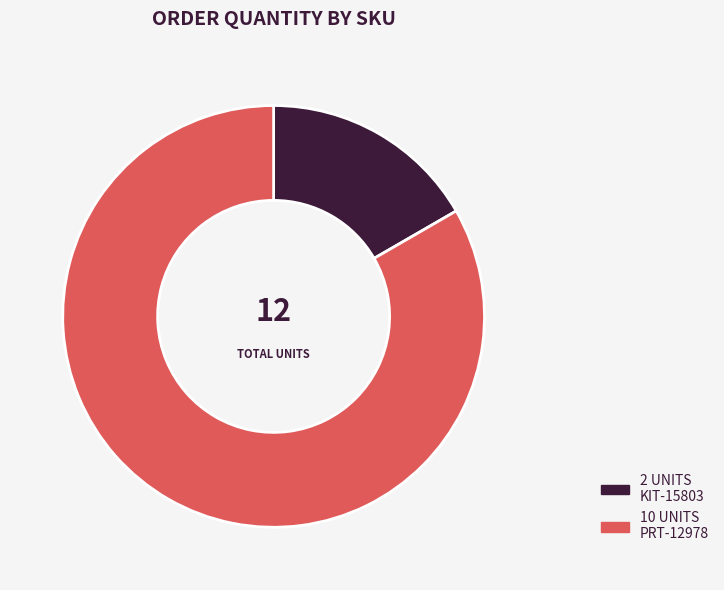

Is there any slice that represents more than half of the pie?

Yes